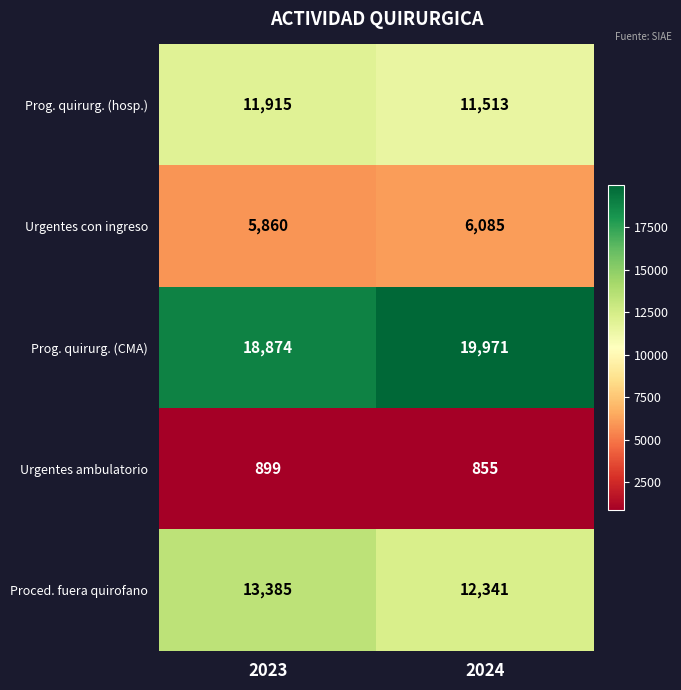

At how many categories does at least one series exceed 15300?

2